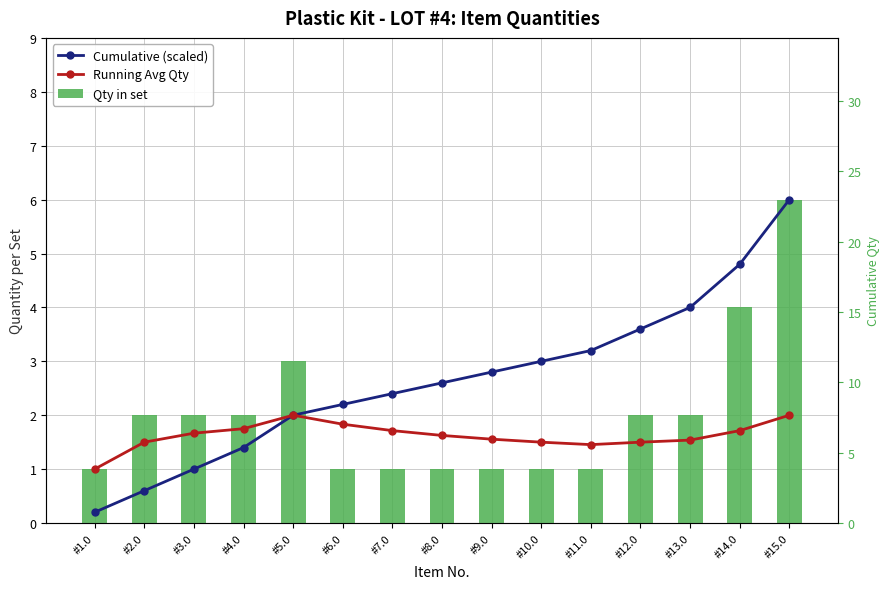

What is the label of the 15th bar from the right?

#1.0